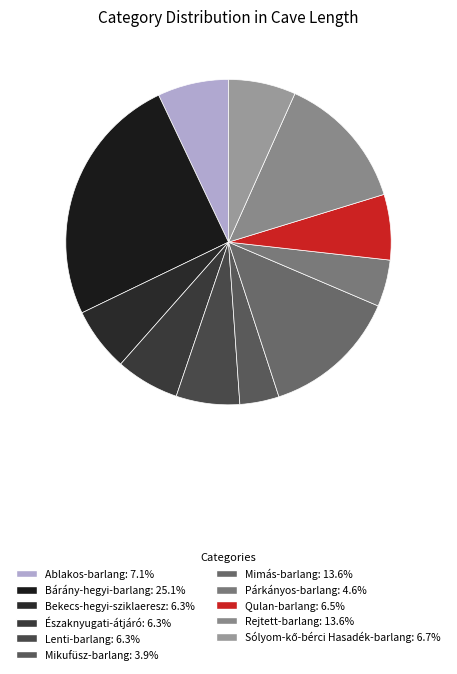

How many slices are in this pie chart?

11